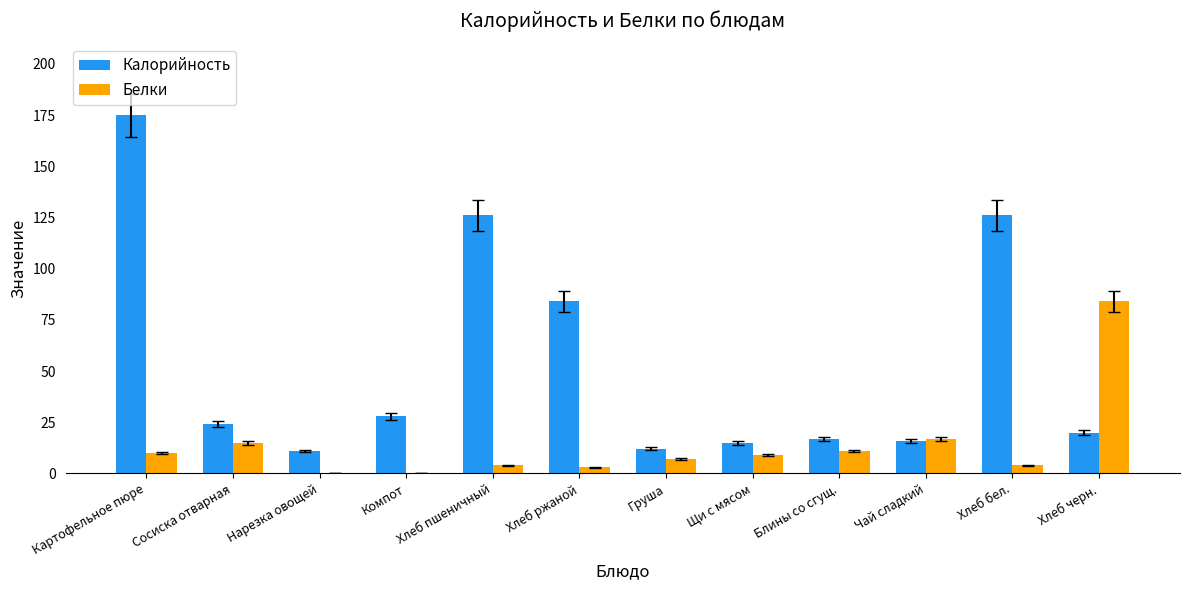

Are the bars grouped side by side (vs. stacked)?

Yes